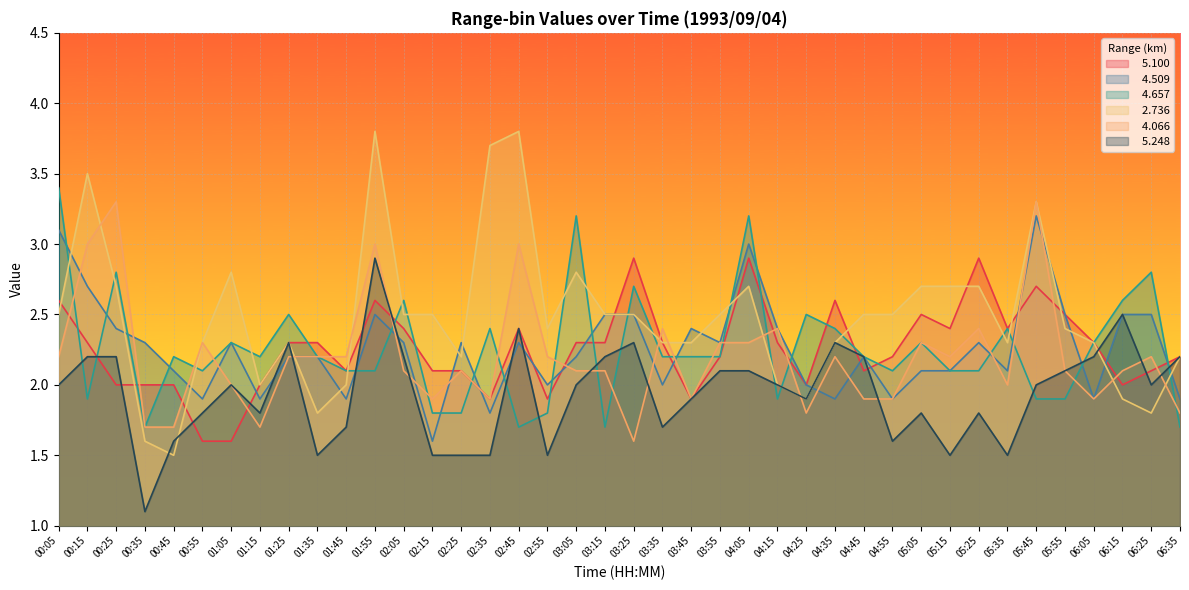

Reading left to right, list all the values displayed in this chart.

  5.100: 00:05=2.6	00:15=2.3	00:25=2.0	00:35=2.0	00:45=2.0	00:55=1.6	01:05=1.6	01:15=2.0	01:25=2.3	01:35=2.3	01:45=2.1	01:55=2.6	02:05=2.4	02:15=2.1	02:25=2.1	02:35=1.9	02:45=2.4	02:55=1.9	03:05=2.3	03:15=2.3	03:25=2.9	03:35=2.3	03:45=1.9	03:55=2.2	04:05=2.9	04:15=2.3	04:25=2.0	04:35=2.6	04:45=2.1	04:55=2.2	05:05=2.5	05:15=2.4	05:25=2.9	05:35=2.4	05:45=2.7	05:55=2.5	06:05=2.3	06:15=2.0	06:25=2.1	06:35=2.2
  4.509: 00:05=3.1	00:15=2.7	00:25=2.4	00:35=2.3	00:45=2.1	00:55=1.9	01:05=2.3	01:15=1.9	01:25=2.2	01:35=2.2	01:45=1.9	01:55=2.5	02:05=2.3	02:15=1.6	02:25=2.3	02:35=1.8	02:45=2.3	02:55=2.0	03:05=2.2	03:15=2.5	03:25=2.5	03:35=2.0	03:45=2.4	03:55=2.3	04:05=3.0	04:15=2.4	04:25=2.0	04:35=1.9	04:45=2.2	04:55=1.9	05:05=2.1	05:15=2.1	05:25=2.3	05:35=2.1	05:45=3.2	05:55=2.5	06:05=1.9	06:15=2.5	06:25=2.5	06:35=1.9
  4.657: 00:05=3.4	00:15=1.9	00:25=2.8	00:35=1.7	00:45=2.2	00:55=2.1	01:05=2.3	01:15=2.2	01:25=2.5	01:35=2.2	01:45=2.1	01:55=2.1	02:05=2.6	02:15=1.8	02:25=1.8	02:35=2.4	02:45=1.7	02:55=1.8	03:05=3.2	03:15=1.7	03:25=2.7	03:35=2.2	03:45=2.2	03:55=2.2	04:05=3.2	04:15=1.9	04:25=2.5	04:35=2.4	04:45=2.2	04:55=2.1	05:05=2.3	05:15=2.1	05:25=2.1	05:35=2.4	05:45=1.9	05:55=1.9	06:05=2.3	06:15=2.6	06:25=2.8	06:35=1.7
  2.736: 00:05=2.5	00:15=3.5	00:25=2.7	00:35=1.6	00:45=1.5	00:55=2.3	01:05=2.8	01:15=2.0	01:25=2.3	01:35=1.8	01:45=2.0	01:55=3.8	02:05=2.5	02:15=2.5	02:25=2.2	02:35=3.7	02:45=3.8	02:55=2.4	03:05=2.8	03:15=2.5	03:25=2.5	03:35=2.3	03:45=2.3	03:55=2.5	04:05=2.7	04:15=2.0	04:25=1.9	04:35=2.3	04:45=2.5	04:55=2.5	05:05=2.7	05:15=2.7	05:25=2.7	05:35=2.3	05:45=3.3	05:55=2.4	06:05=2.3	06:15=1.9	06:25=1.8	06:35=2.2
  4.066: 00:05=2.2	00:15=3.0	00:25=3.3	00:35=1.7	00:45=1.7	00:55=2.3	01:05=2.0	01:15=1.7	01:25=2.2	01:35=2.2	01:45=2.2	01:55=3.0	02:05=2.1	02:15=1.9	02:25=2.1	02:35=1.9	02:45=3.0	02:55=2.2	03:05=2.1	03:15=2.1	03:25=1.6	03:35=2.4	03:45=1.9	03:55=2.3	04:05=2.3	04:15=2.4	04:25=1.8	04:35=2.2	04:45=1.9	04:55=1.9	05:05=2.3	05:15=2.2	05:25=2.4	05:35=2.0	05:45=3.3	05:55=2.1	06:05=1.9	06:15=2.1	06:25=2.2	06:35=1.8
  5.248: 00:05=2.0	00:15=2.2	00:25=2.2	00:35=1.1	00:45=1.6	00:55=1.8	01:05=2.0	01:15=1.8	01:25=2.3	01:35=1.5	01:45=1.7	01:55=2.9	02:05=2.2	02:15=1.5	02:25=1.5	02:35=1.5	02:45=2.4	02:55=1.5	03:05=2.0	03:15=2.2	03:25=2.3	03:35=1.7	03:45=1.9	03:55=2.1	04:05=2.1	04:15=2.0	04:25=1.9	04:35=2.3	04:45=2.2	04:55=1.6	05:05=1.8	05:15=1.5	05:25=1.8	05:35=1.5	05:45=2.0	05:55=2.1	06:05=2.2	06:15=2.5	06:25=2.0	06:35=2.2